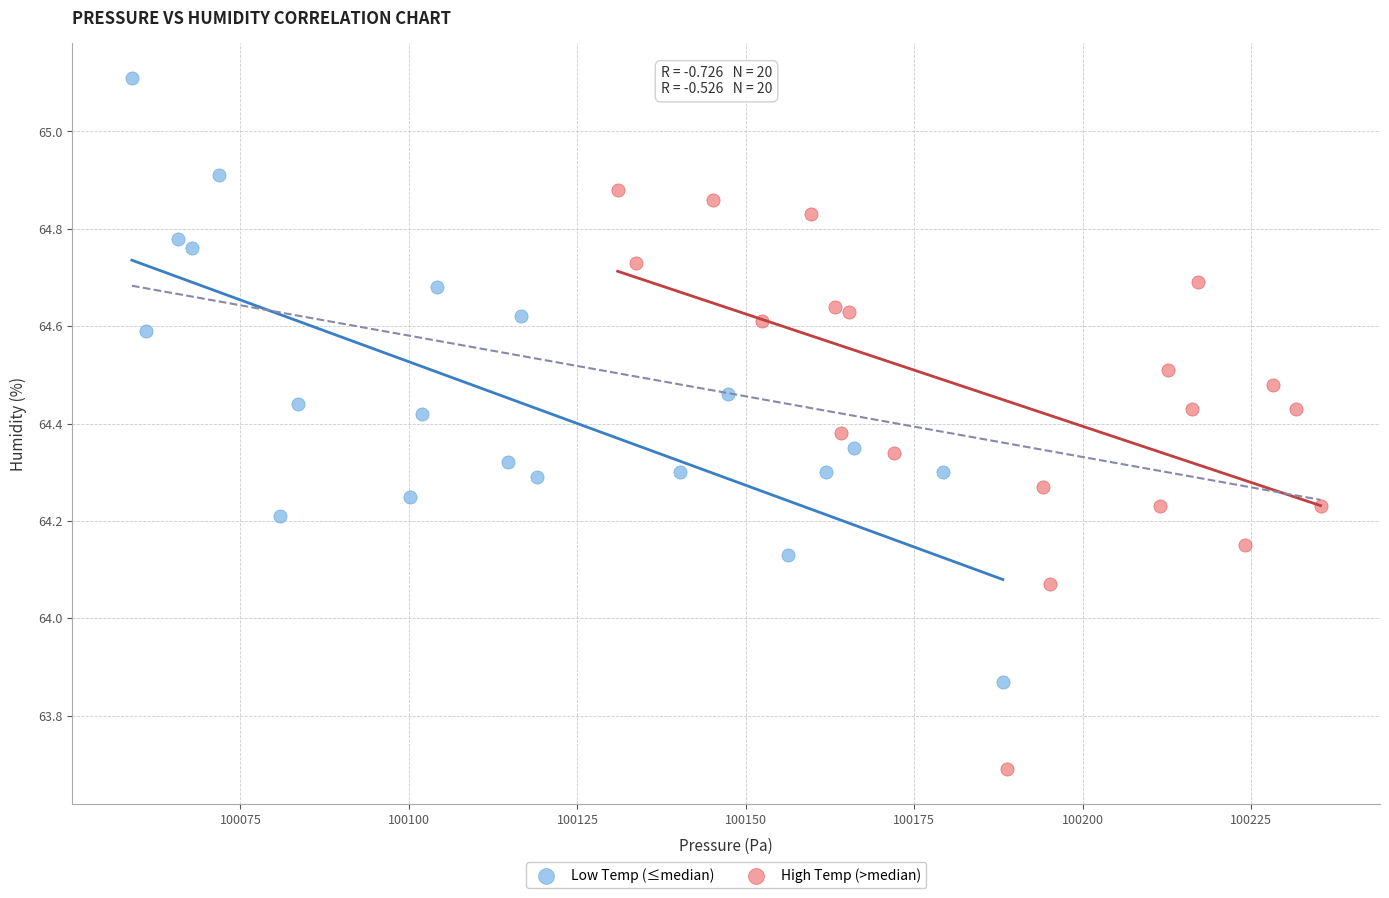

Which series contains the highest Y value?

Low Temp (≤median)